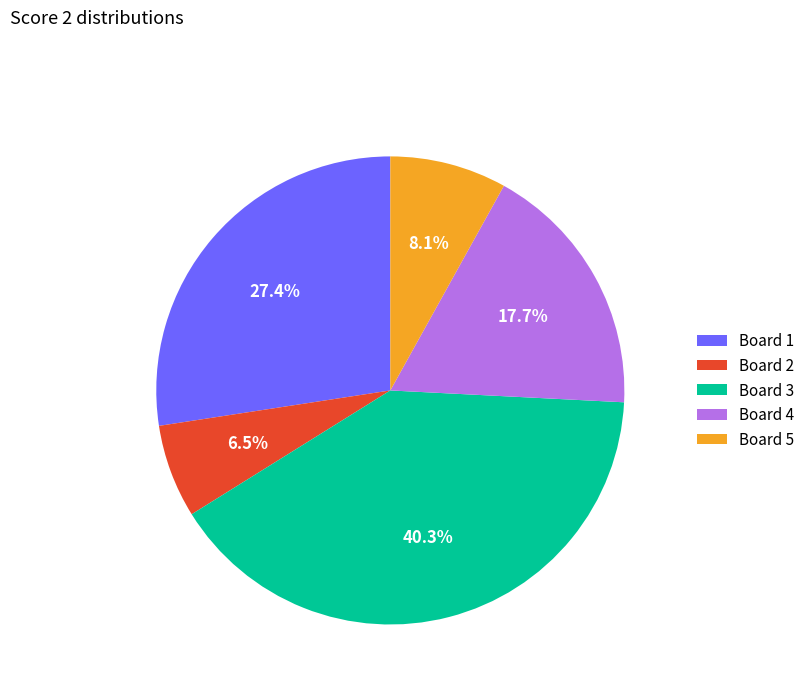

Which slice is the largest?

Board 3